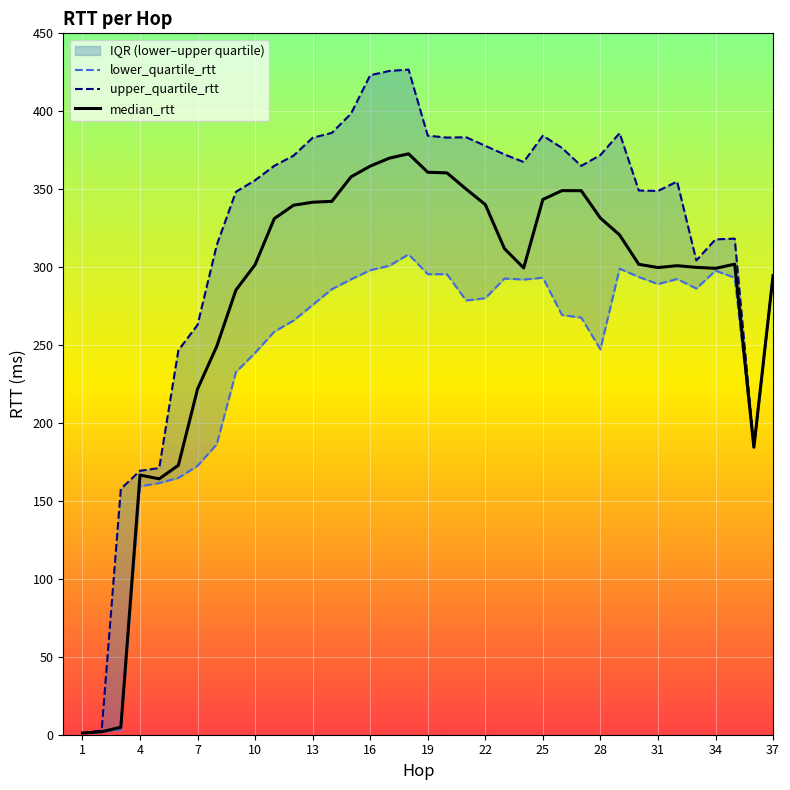

What is the difference between the second highest and minimum values in the median_rtt series?

368.8